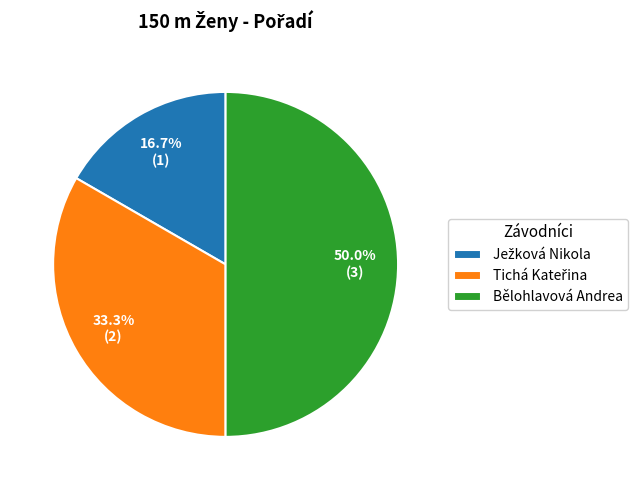

Which slice is the largest?

Bělohlavová Andrea